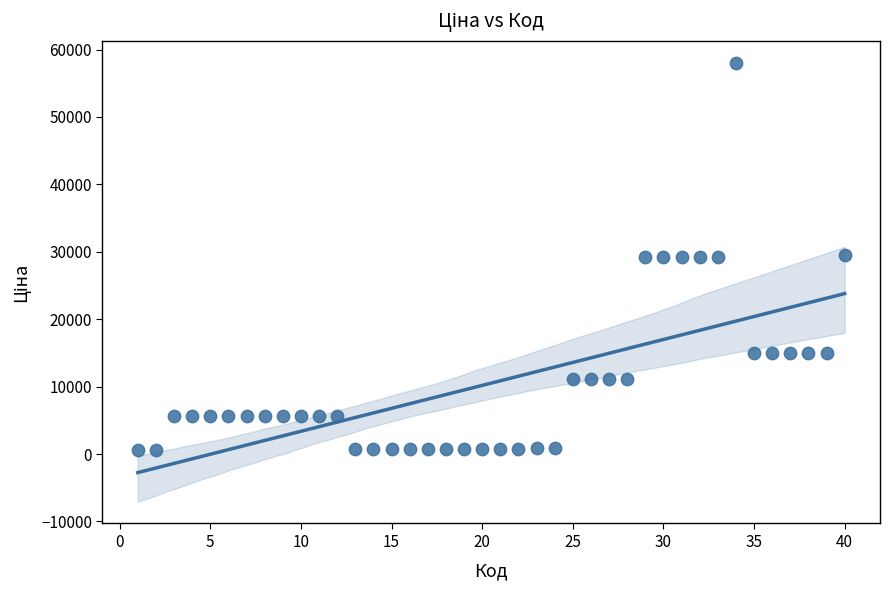

What is the range of X values (max minus min)?

39.0